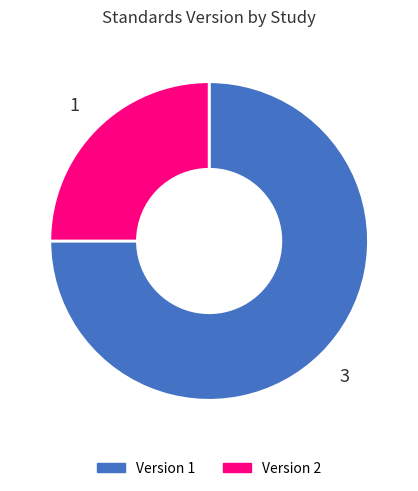

What is the ratio of the value at Version 2 to the value at Version 1?

0.3